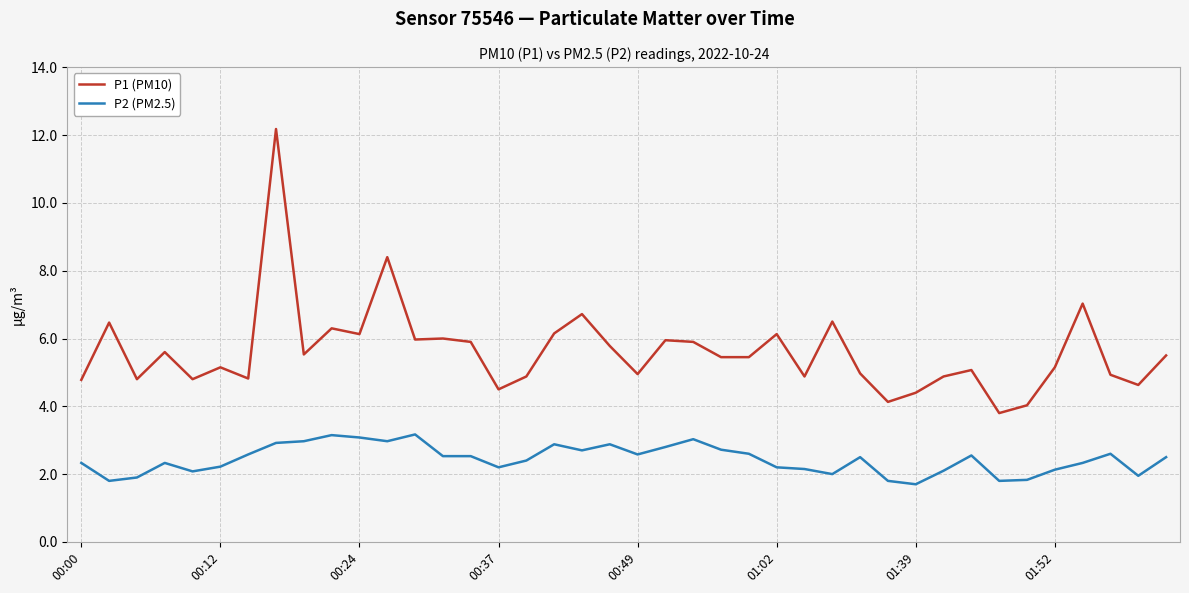

Which series has the largest total across all categories?

P1 (PM10)